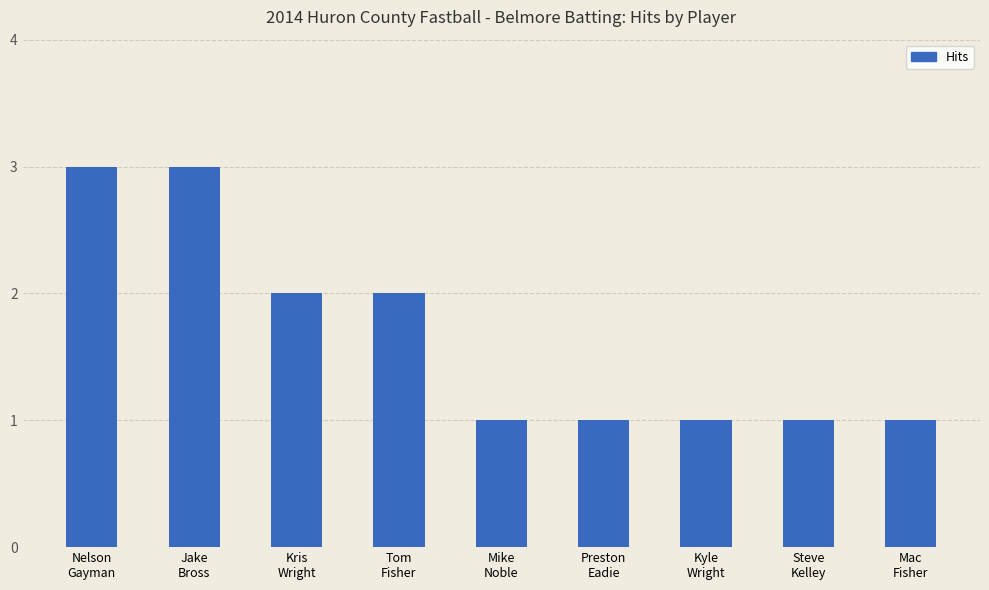

Is it true that the value at Jake
Bross is 3?

True